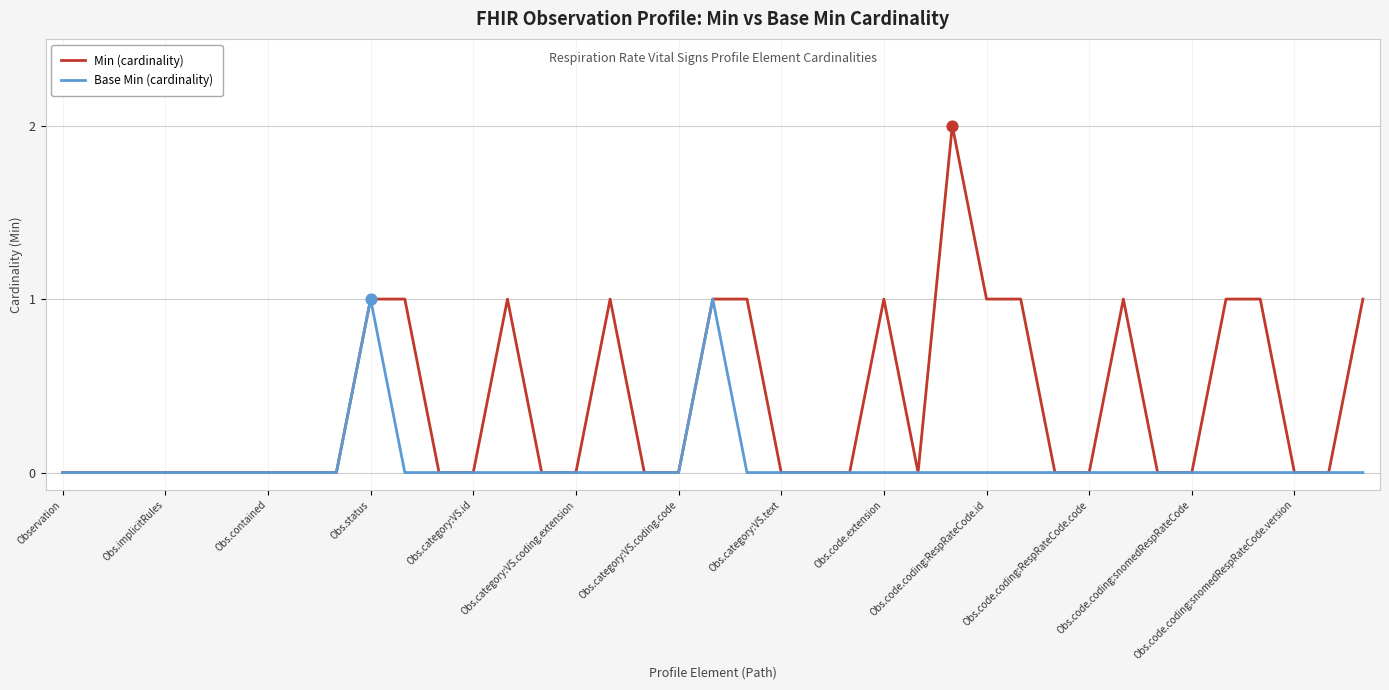

Which series has the largest range (max minus min)?

Min (cardinality)